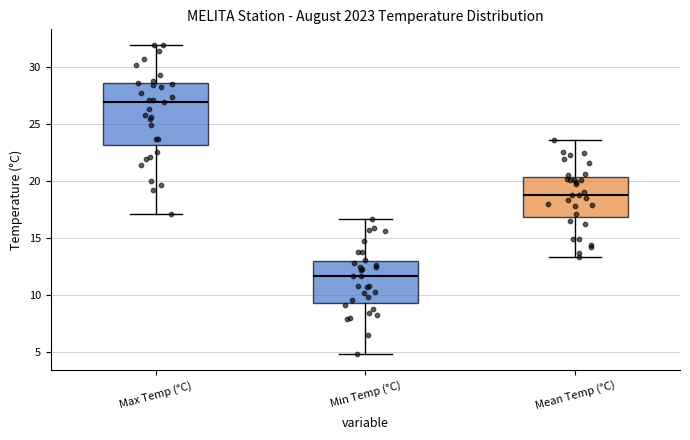

Reading left to right, transcribe this box plot: for each box, give where its median line is, the range the box spans, and where its two whiskers end, as read against the y-axis. The values are not printed on the chart, so give them approximately, as read against the axis.

Max Temp (°C): median 27.0, box 23.0 to 28.5, whiskers 17.0 to 32.0
Min Temp (°C): median 11.5, box 9.5 to 13.0, whiskers 5.0 to 16.5
Mean Temp (°C): median 19.0, box 17.0 to 20.5, whiskers 13.5 to 23.5